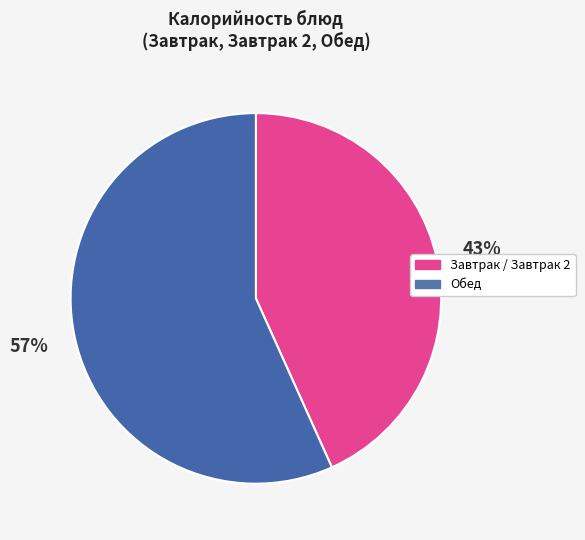

To the nearest percent, what is the average slice percentage?

50%